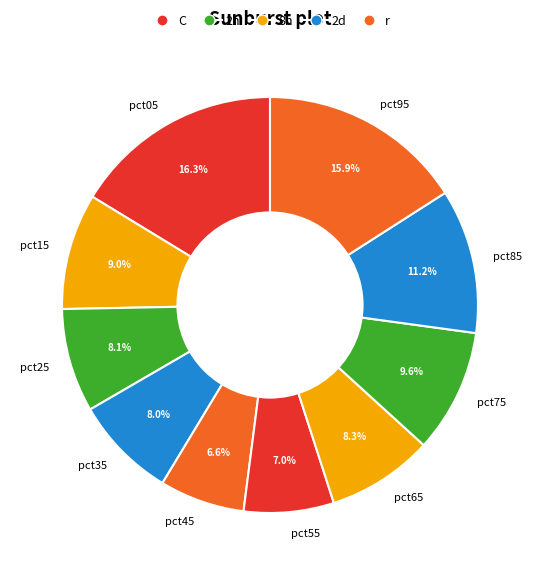

Does pct05 account for over 50% of the chart?

No